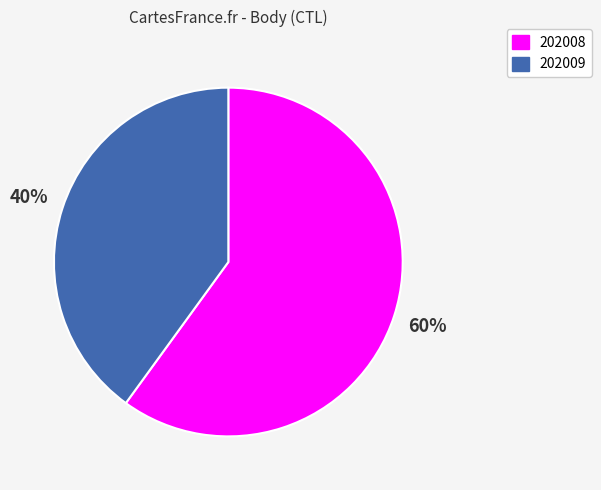

Rank the categories by value from lowest to highest.

202009, 202008